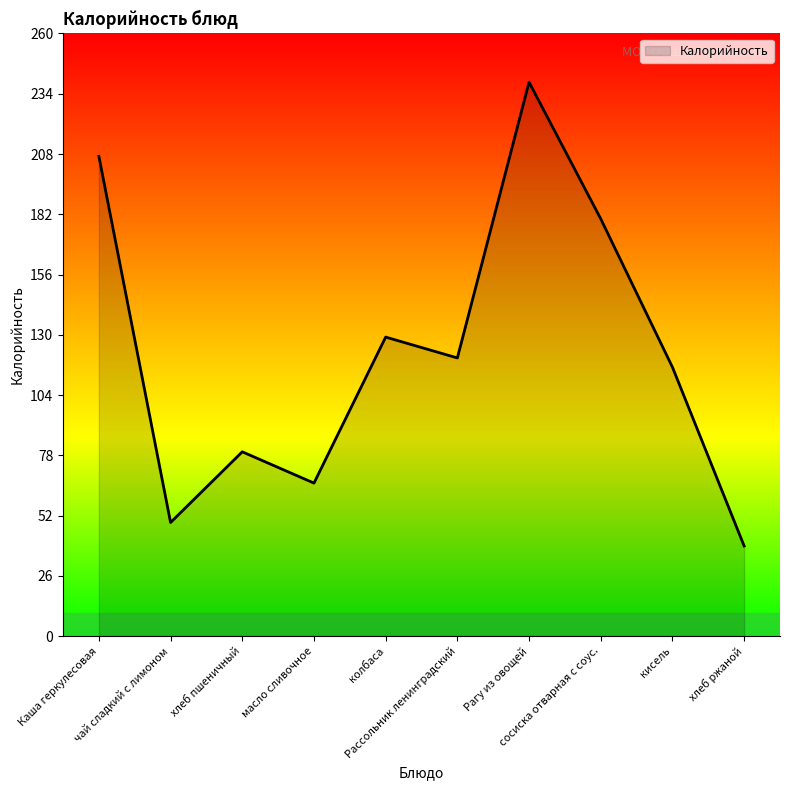

What is the difference between the values at Рассольник ленинградский and хлеб пшеничный?

40.5